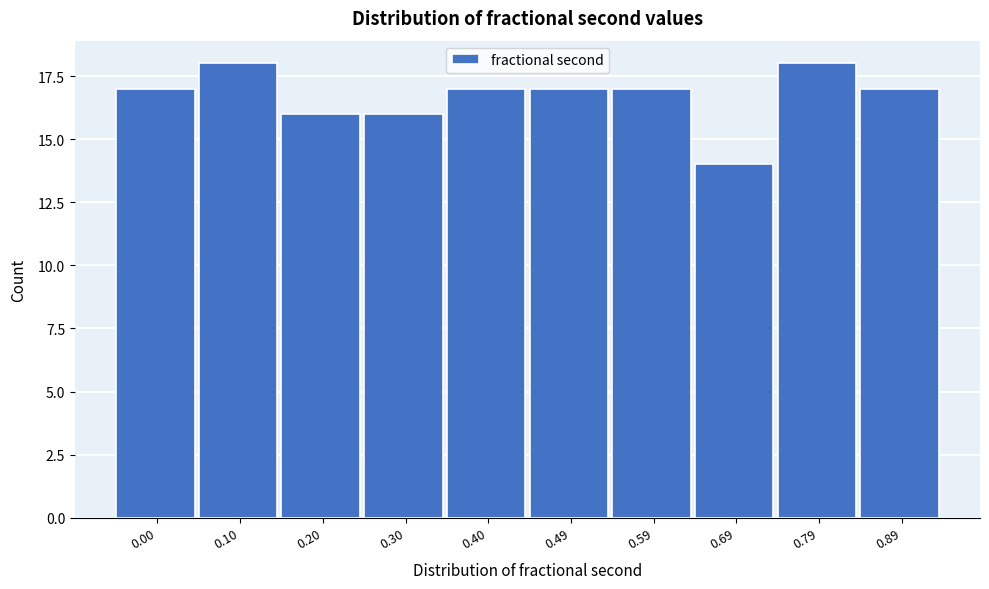

Reading left to right, what are all the values shown in this chart?

17	18	16	16	17	17	17	14	18	17